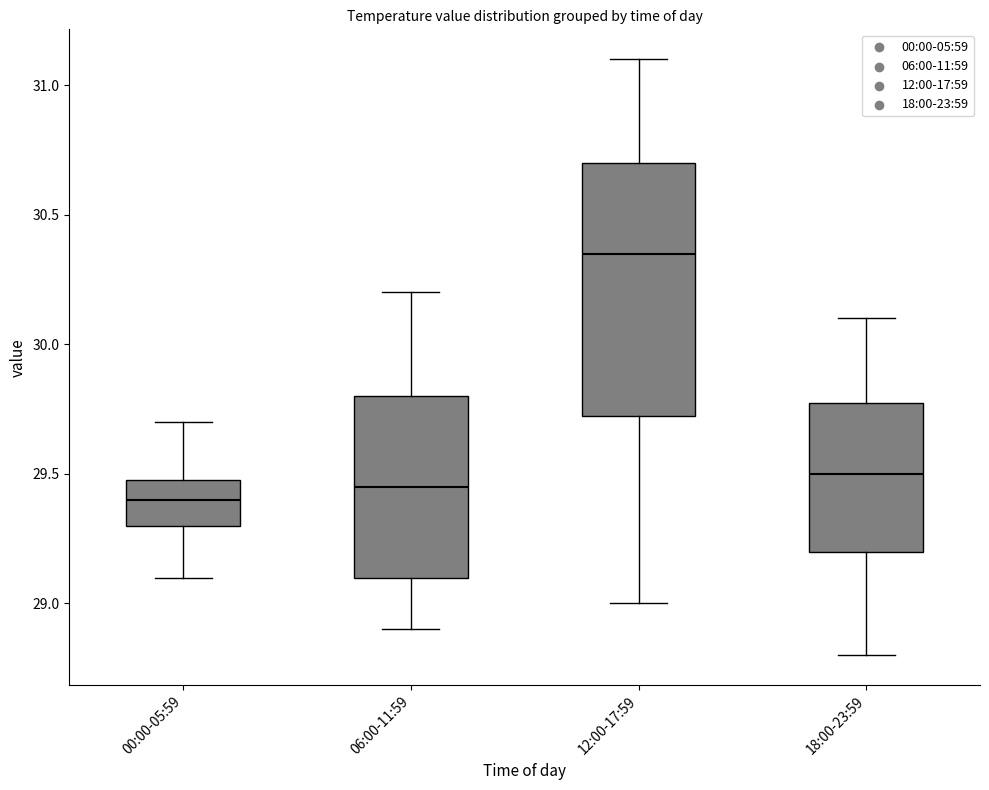

Reading left to right, read every box against the y-axis: the position of its median line, the range the box covers, and the ends of its whiskers. The values are not printed on the chart, so give them approximately, as read against the axis.

00:00-05:59: median 29.40, box 29.30 to 29.50, whiskers 29.10 to 29.70
06:00-11:59: median 29.45, box 29.10 to 29.80, whiskers 28.90 to 30.20
12:00-17:59: median 30.35, box 29.75 to 30.70, whiskers 29.00 to 31.10
18:00-23:59: median 29.50, box 29.20 to 29.80, whiskers 28.80 to 30.10